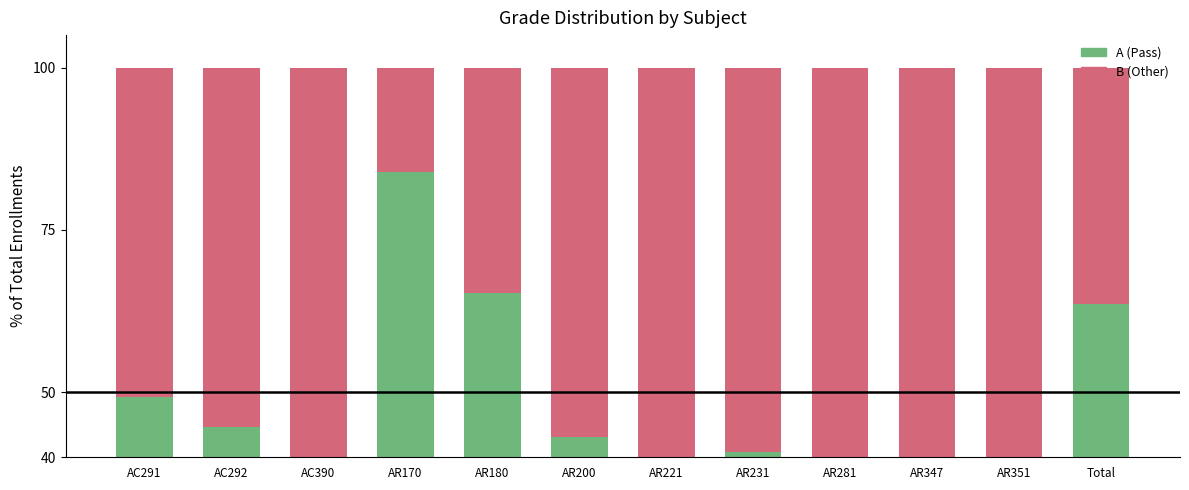

Where does the A (Pass) series first go above 43?

AC291